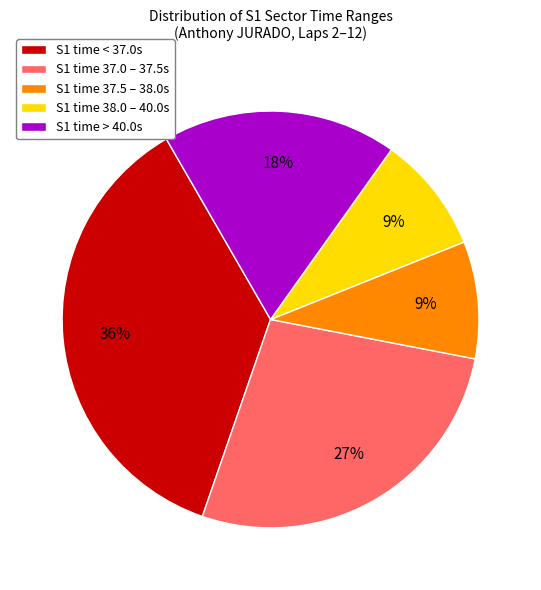

To the nearest percent, what portion does S1 time > 40.0s represent?

18%